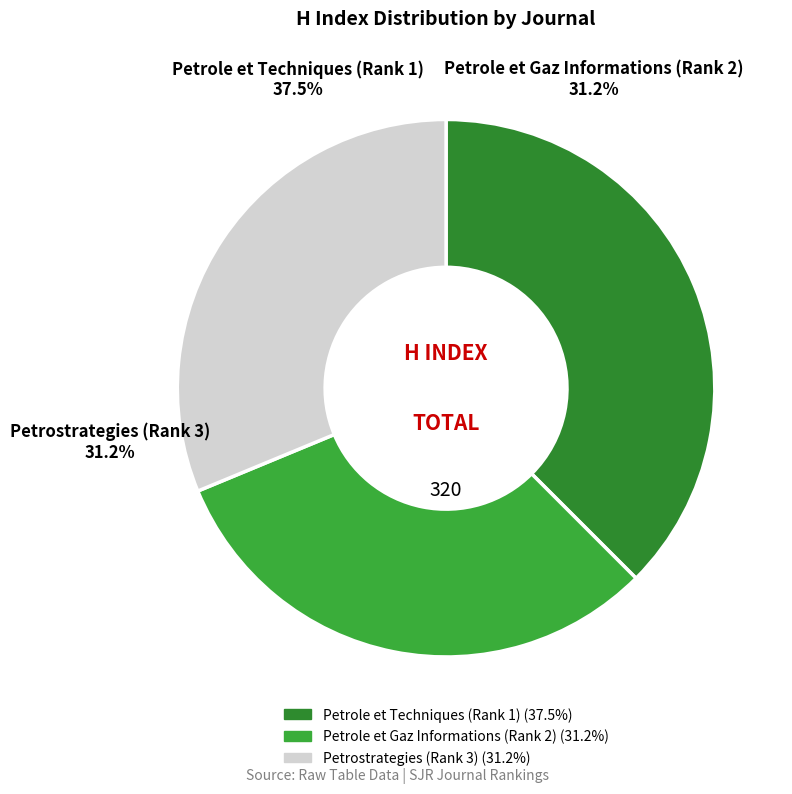

To the nearest percent, what is the average slice percentage?

33%